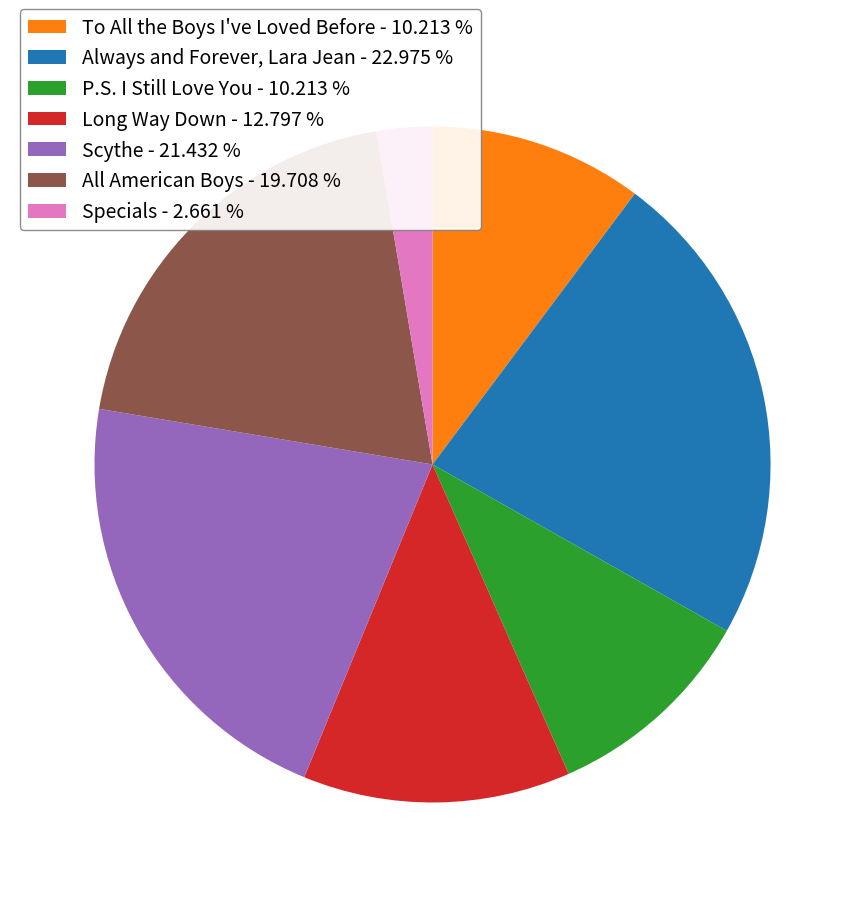

What is the ratio of the value at Always and Forever, Lara Jean - 22.975 % to the value at Long Way Down - 12.797 %?

1.8